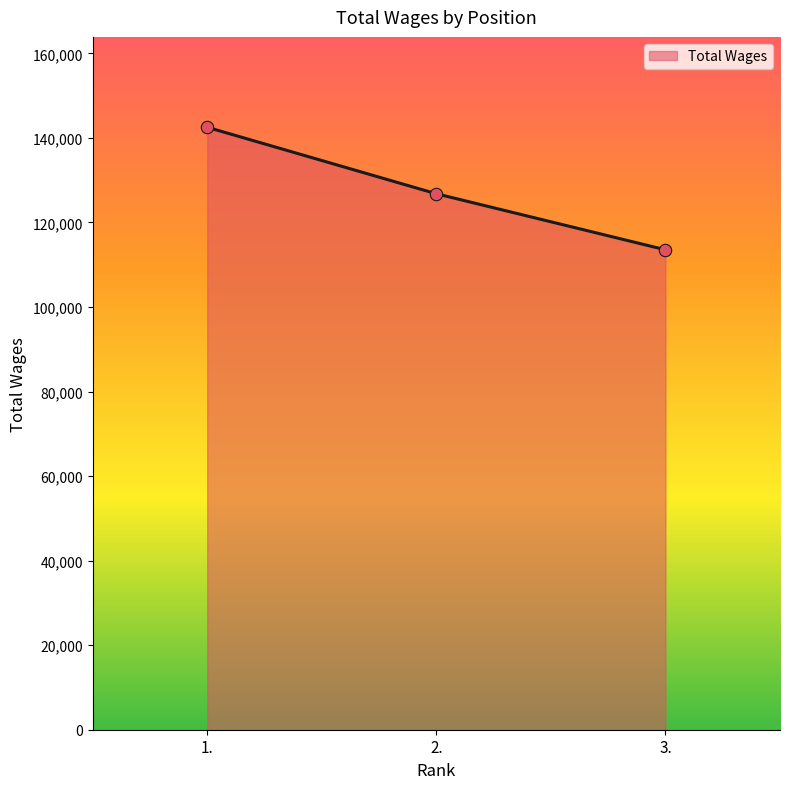

Approximately how many times larger is the value at 3. compared to 1.?

0.8